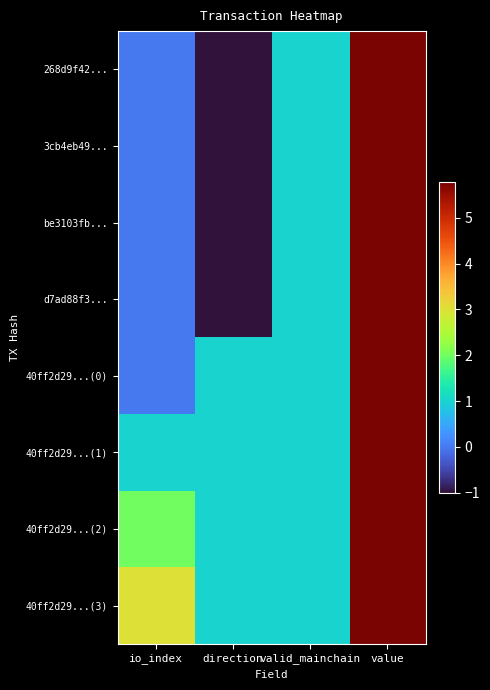

Which series has the widest spread of values?

268d9f42...